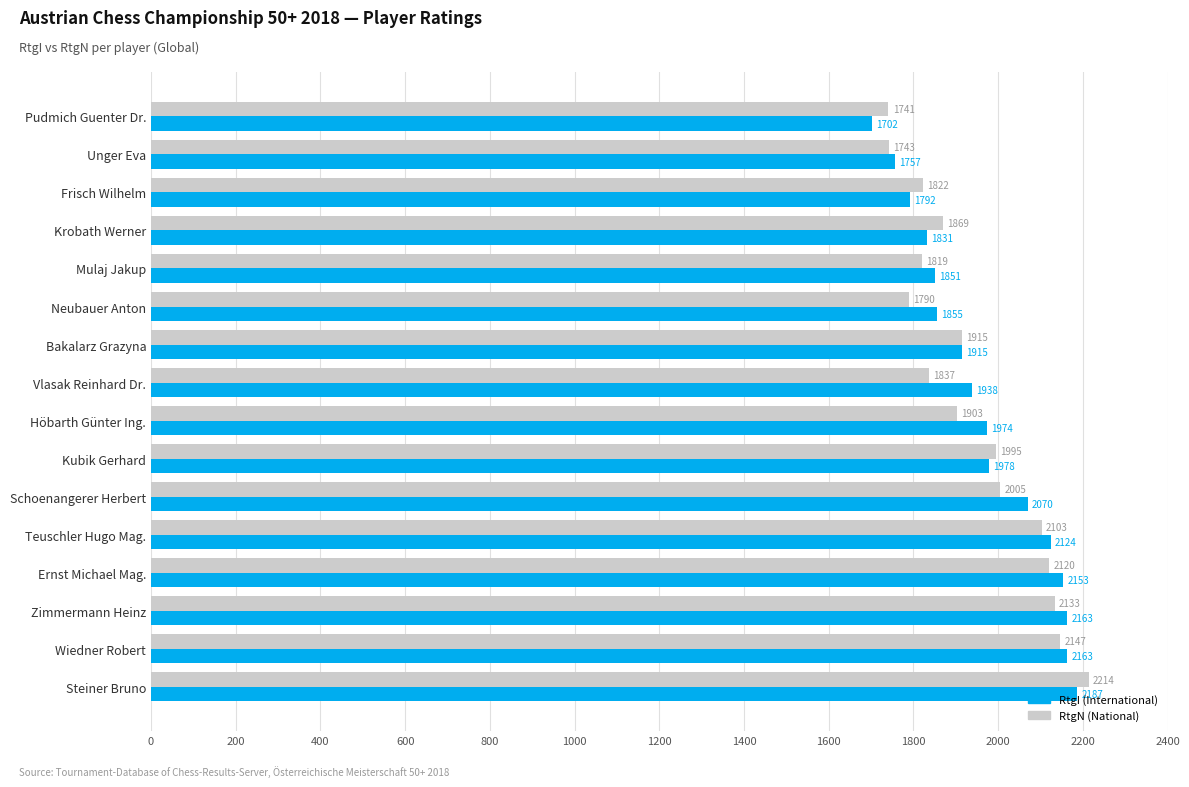

At which category does the chart reach its peak across all series?

Steiner Bruno